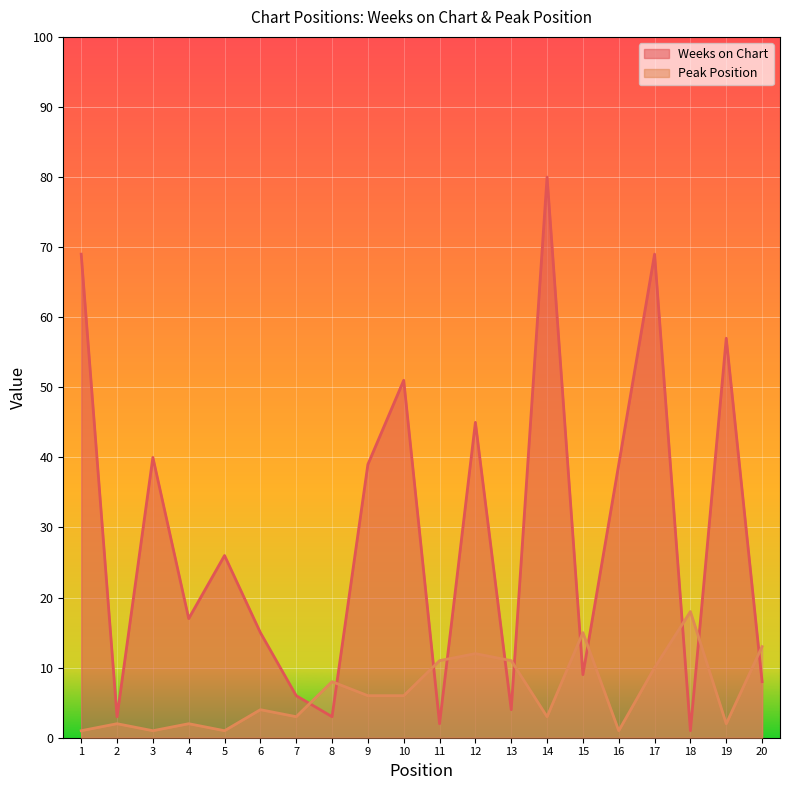

The value of Weeks on Chart at 11 is 2. True or false?

True